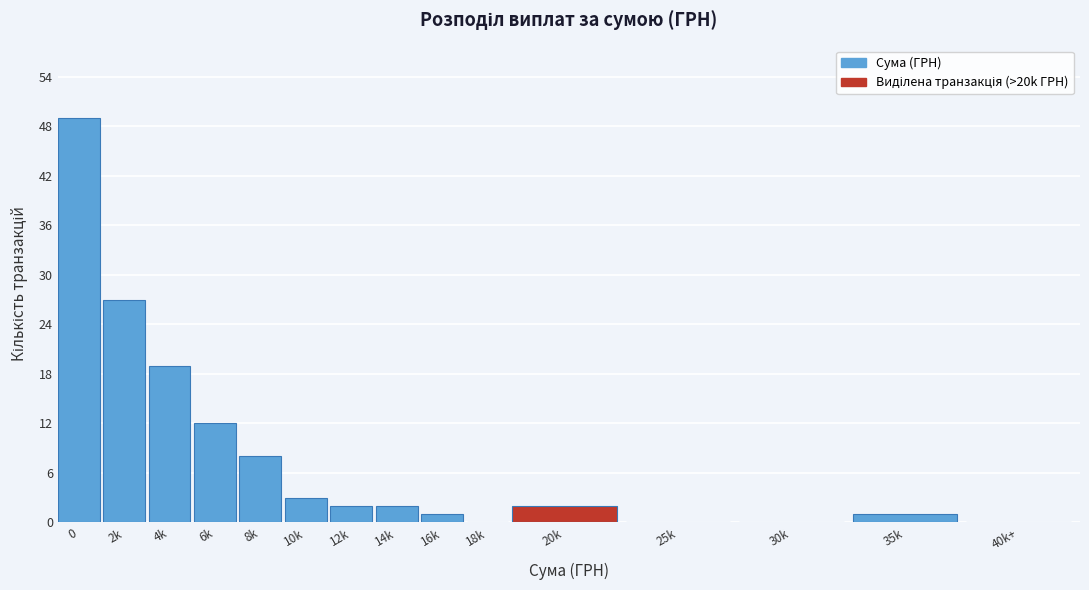

Reading right to left, what are all the values shown in this chart?

40k+=0	35k=1	30k=0	25k=0	20k=2	18k=0	16k=1	14k=2	12k=2	10k=3	8k=8	6k=12	4k=19	2k=27	0=49